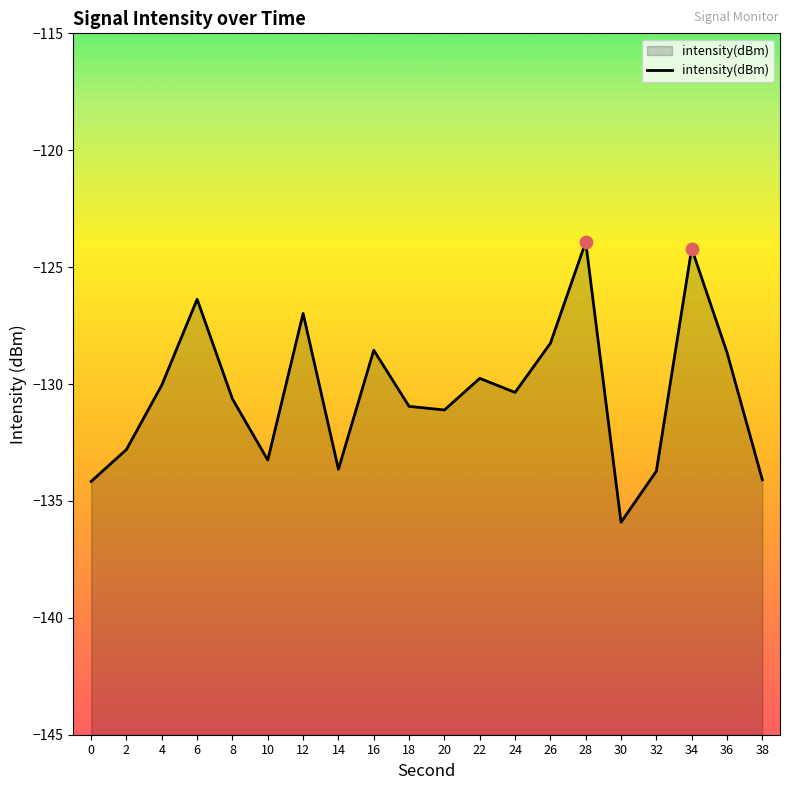

What is the change in value from 8 to 34?

+6.4